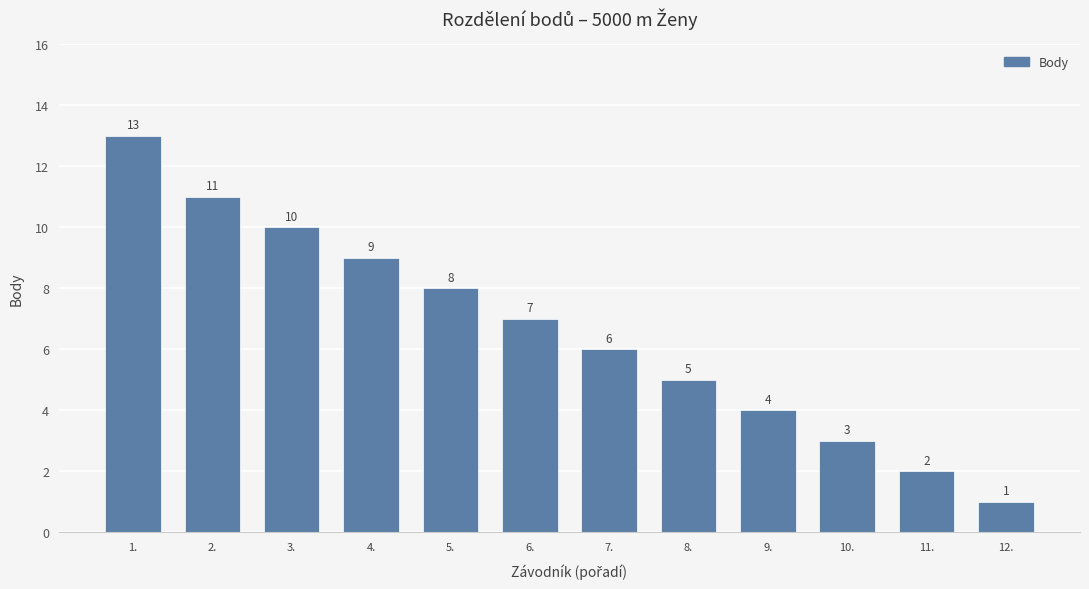

List the labels in order of value, smallest first.

12., 11., 10., 9., 8., 7., 6., 5., 4., 3., 2., 1.